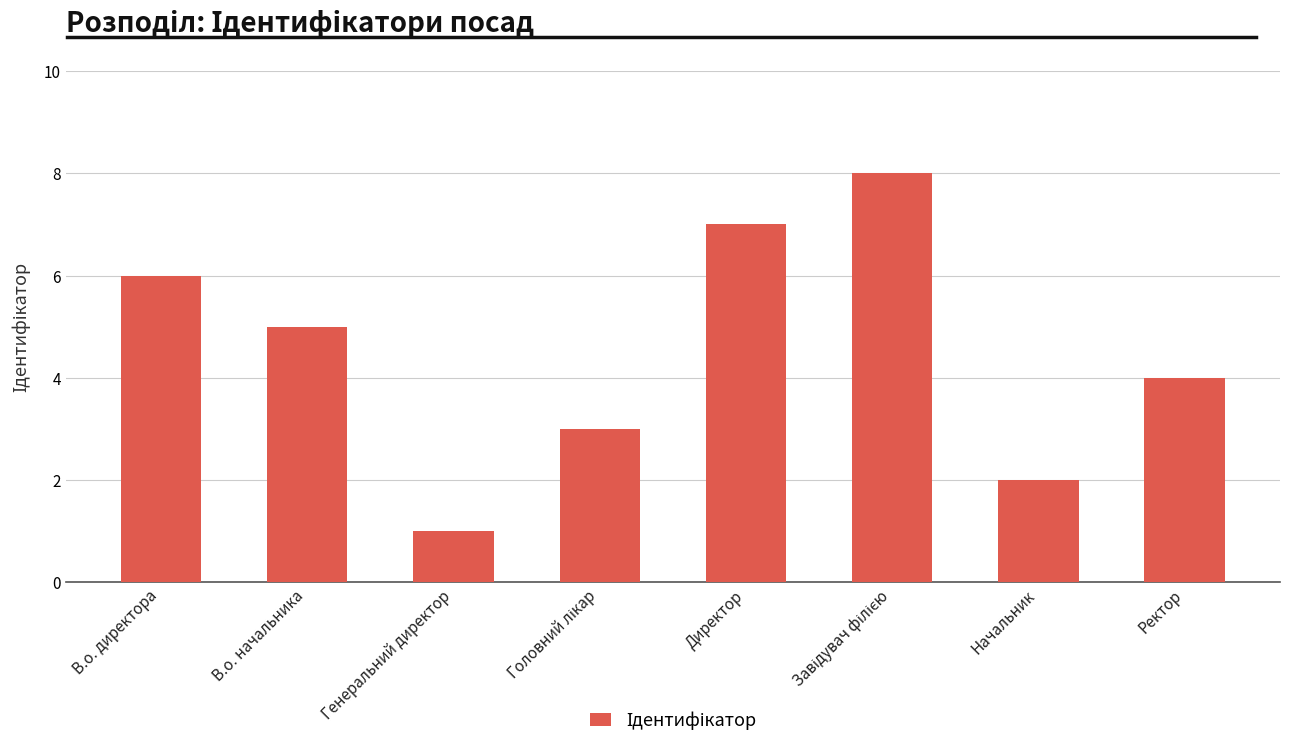

Reading left to right, transcribe all the data shown in this chart.

6	5	1	3	7	8	2	4